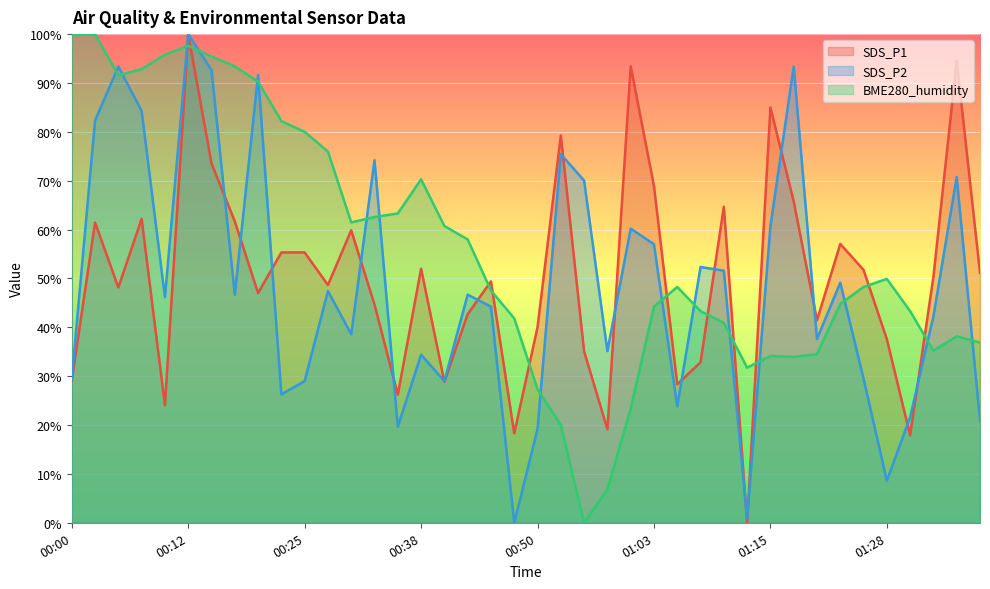

What is the sum of all SDS_P1 values?

2002.6